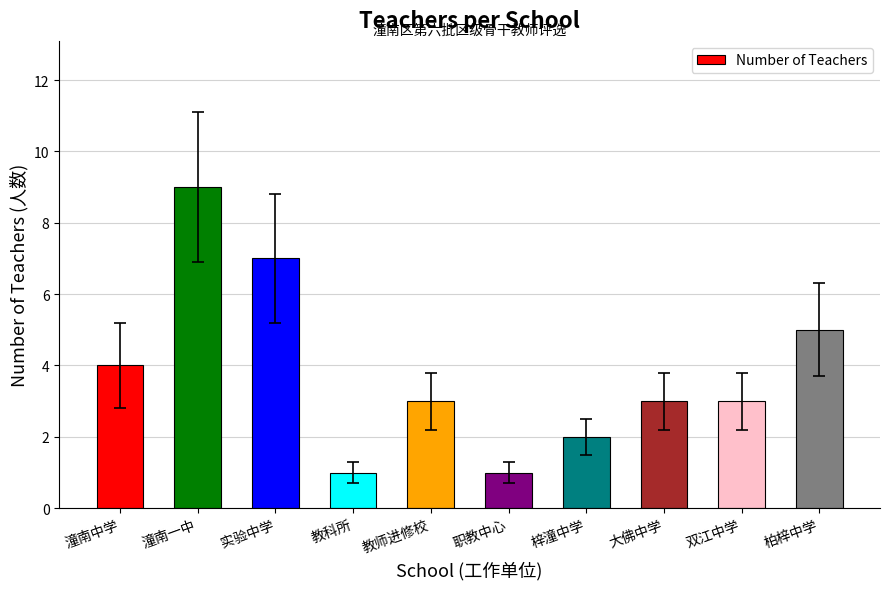

The chart shows a value of 2 at 教师进修校. True or false?

False